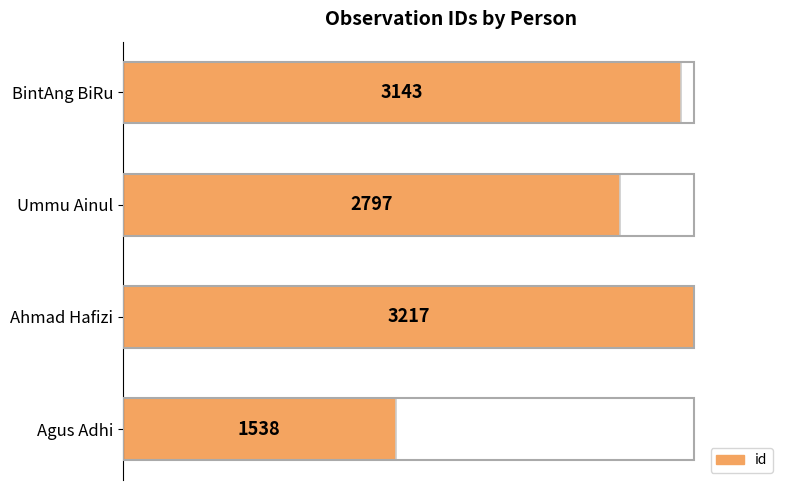

What is the value of the 3rd bar from the left?

3217